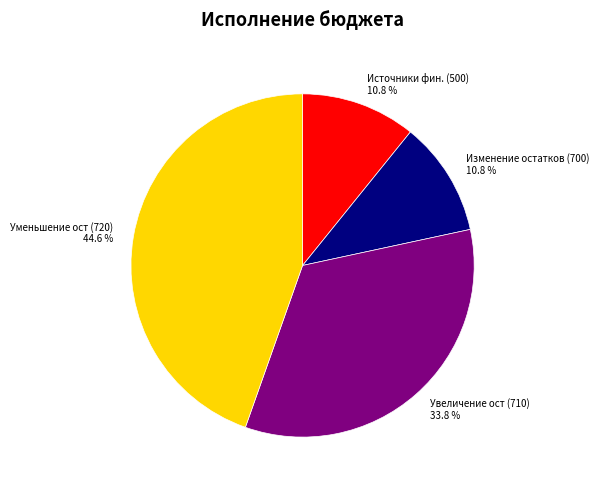

Approximately how many times larger is the value at Увеличение ост (710) compared to Изменение остатков (700)?

3.1